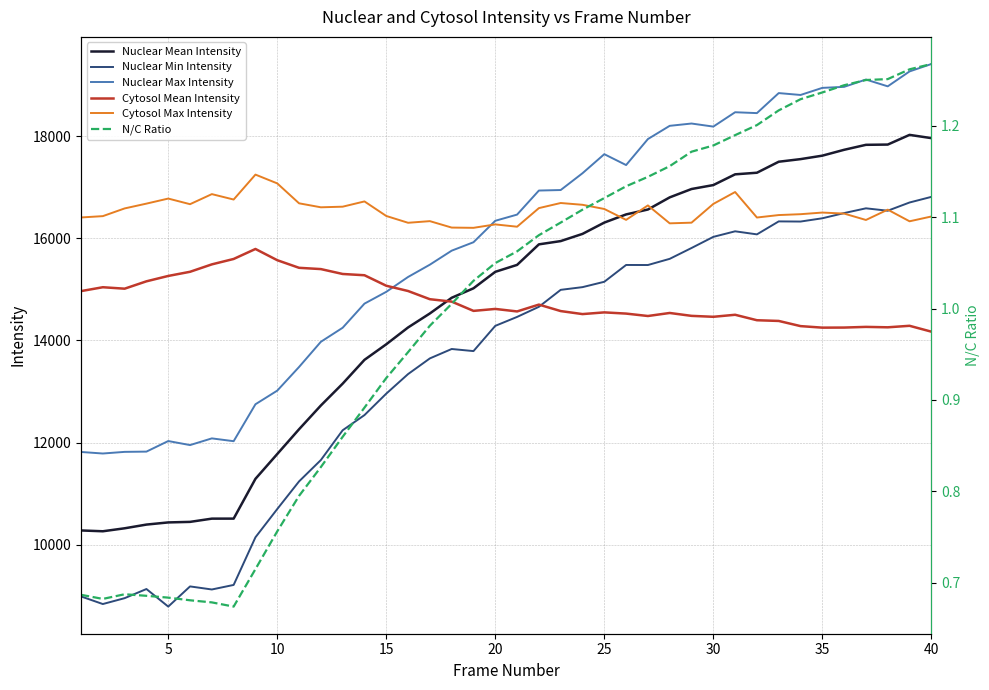

The value of Nuclear Min Intensity at 5 is 8789.0. True or false?

True